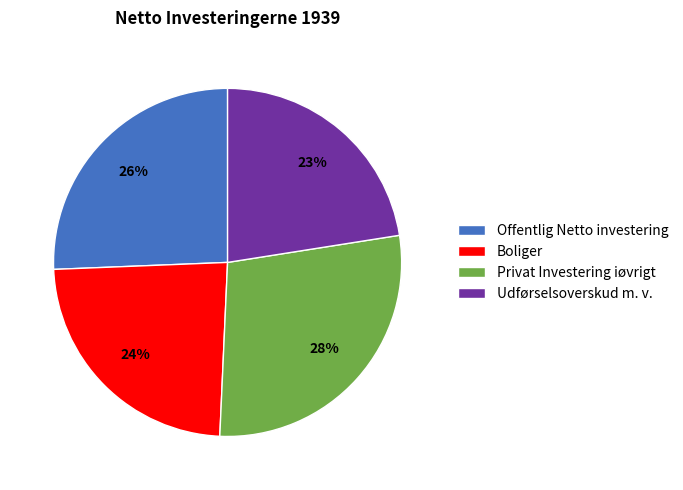

Do Privat Investering iøvrigt and Boliger together represent more than half of the pie?

Yes